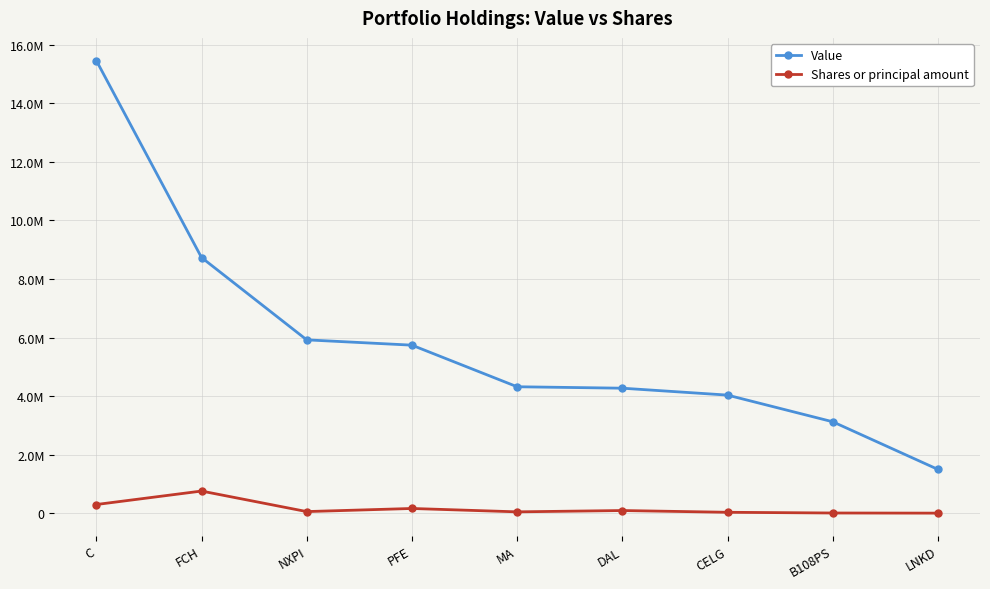

What is the label of the 4th point from the right?

DAL